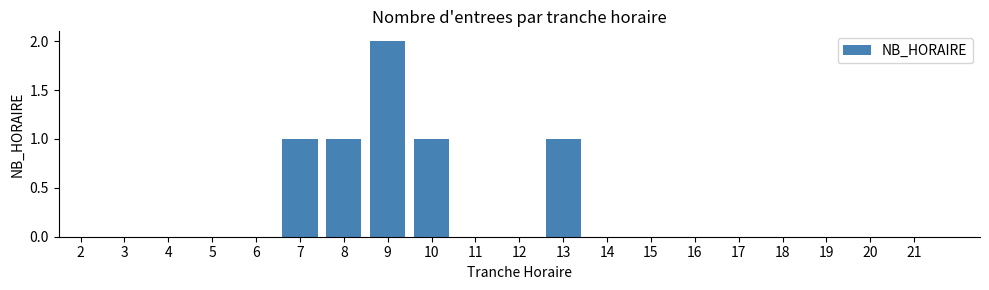

Reading left to right, transcribe all the data shown in this chart.

2=0	3=0	4=0	5=0	6=0	7=1	8=1	9=2	10=1	11=0	12=0	13=1	14=0	15=0	16=0	17=0	18=0	19=0	20=0	21=0